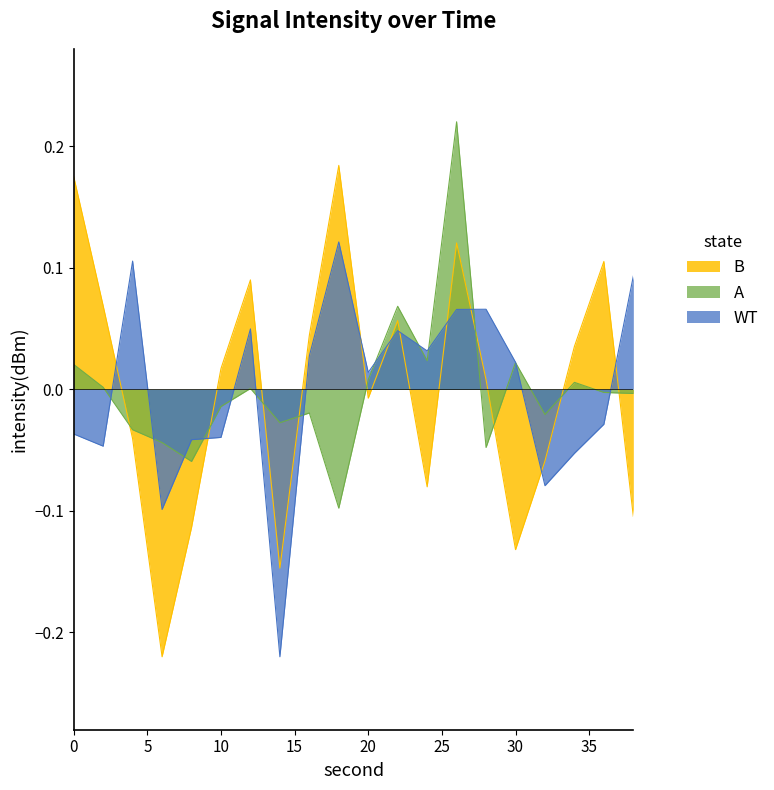

What value does the A series have at 22?

0.1